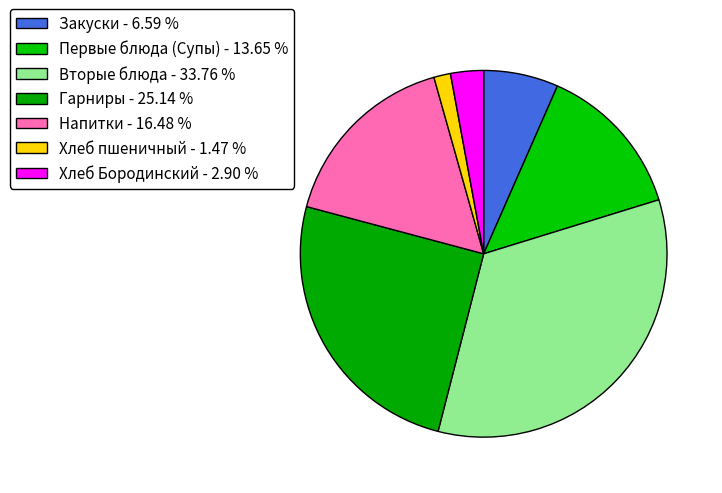

Approximately how many times larger is the value at Вторые блюда compared to Хлеб пшеничный?

23.0